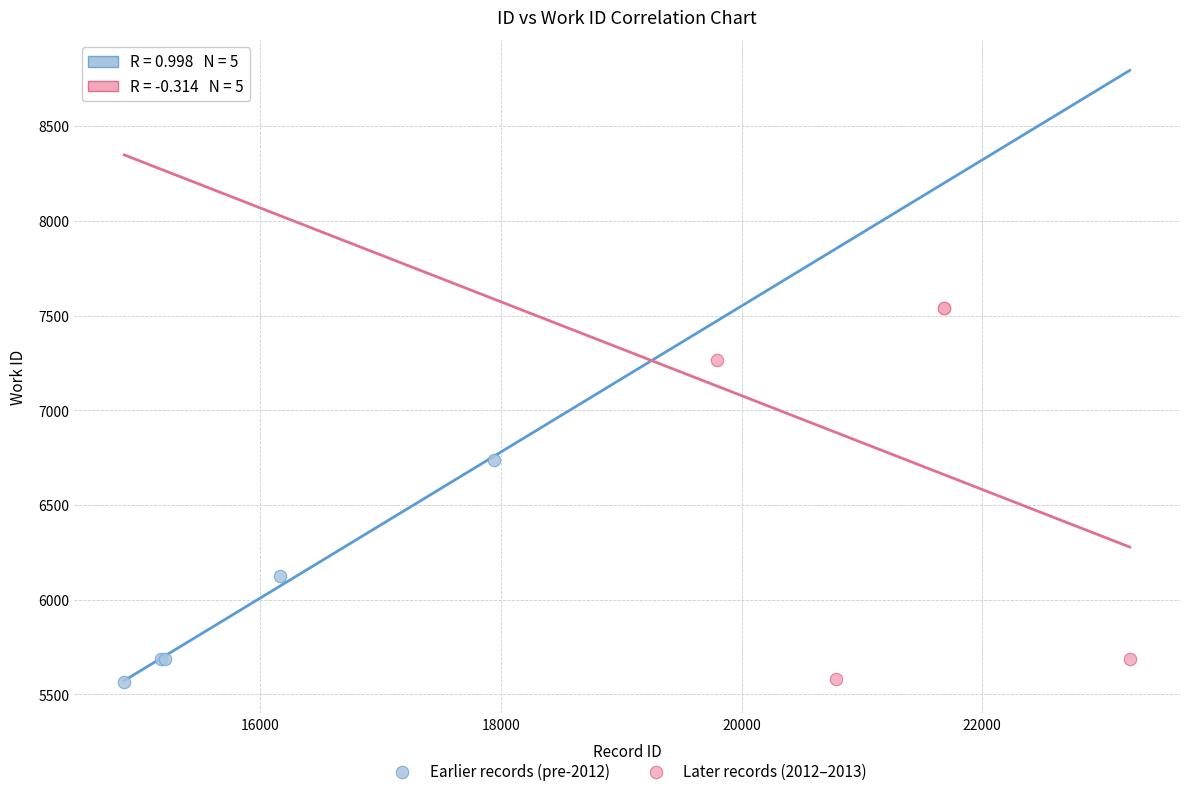

Which series has the largest Y range (max minus min)?

Later records (2012–2013)